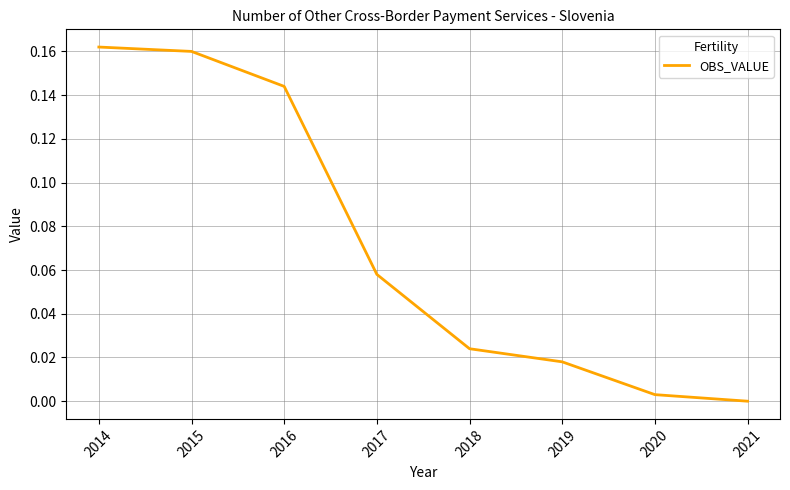

How many lines are shown in the chart?

1